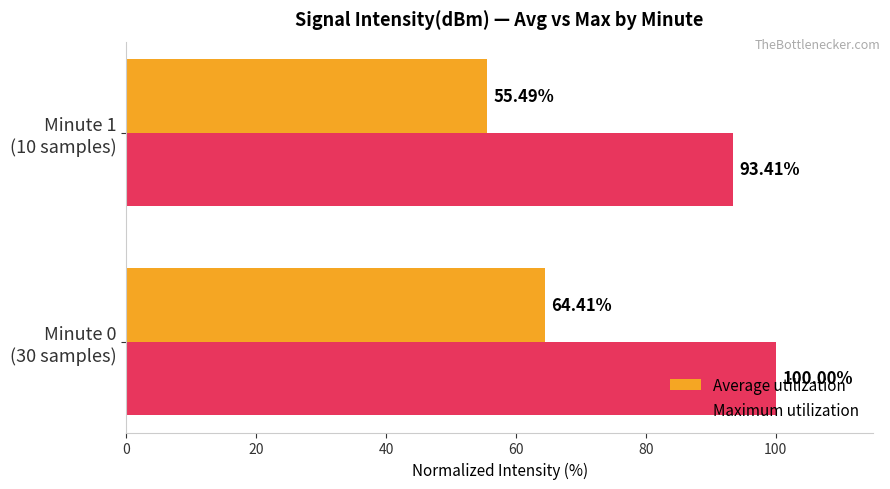

Which series has the largest total across all categories?

Maximum utilization